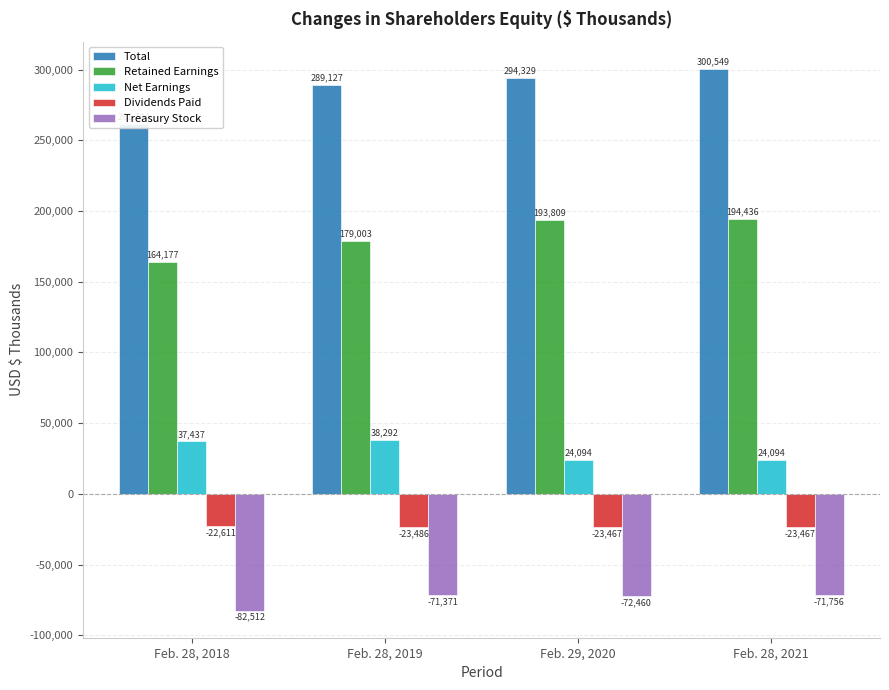

List the series in order of their peak value, lowest first.

Treasury Stock, Dividends Paid, Net Earnings, Retained Earnings, Total